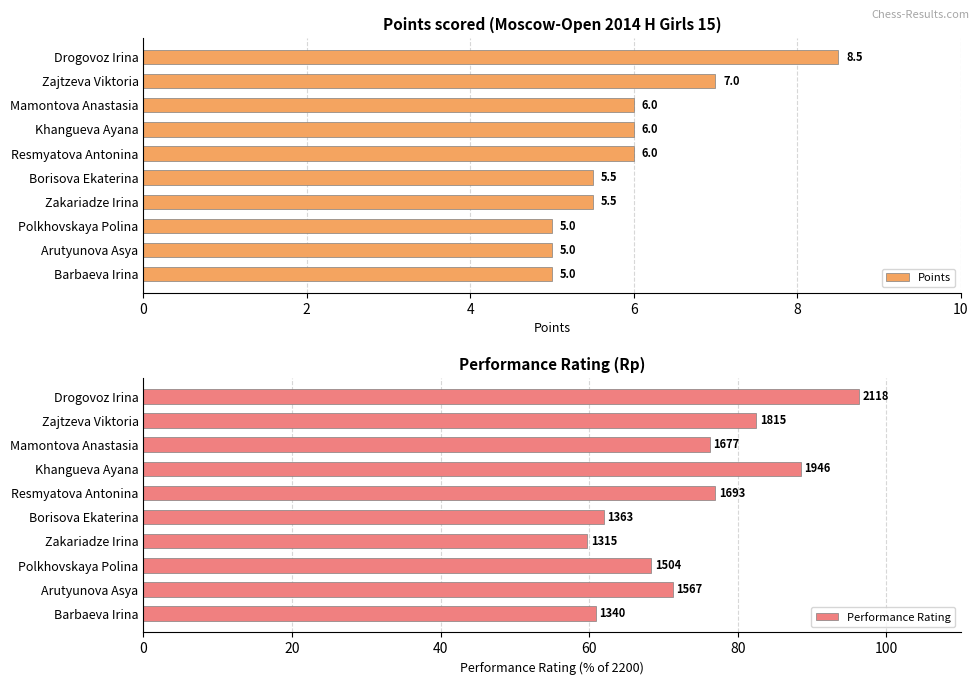

How many categories are shown in the chart?

10